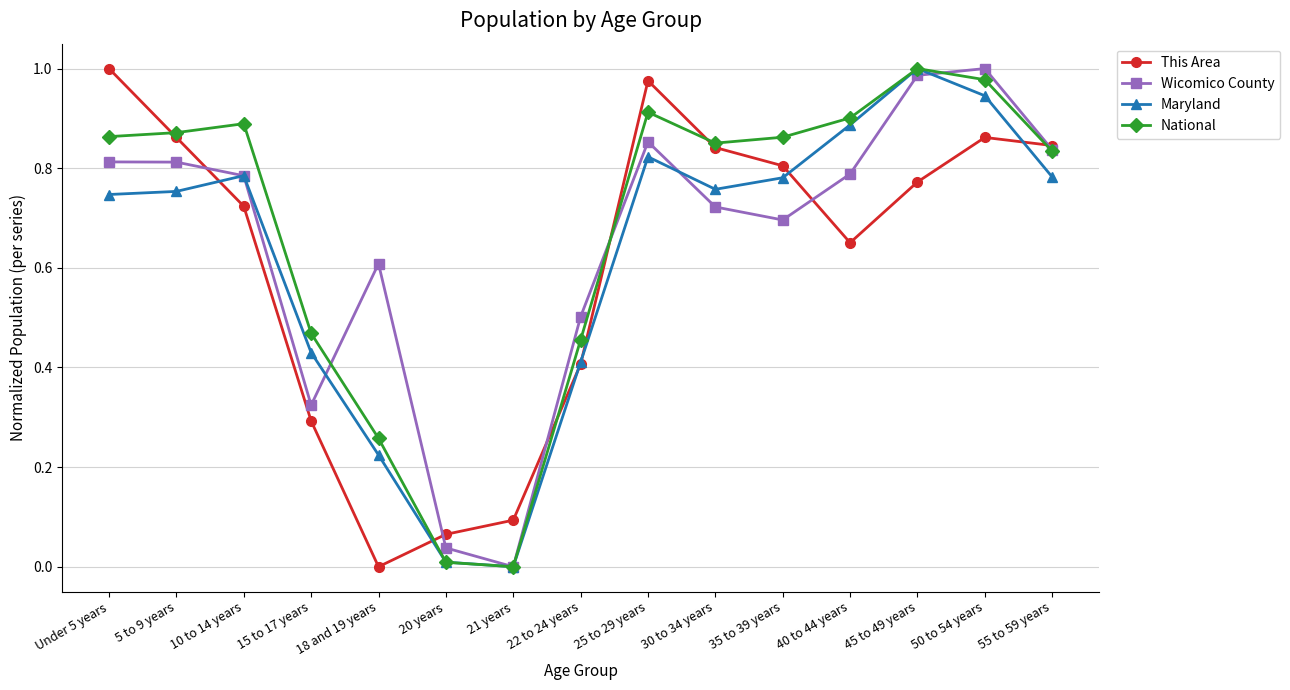

Count the number of data series in this chart.

4